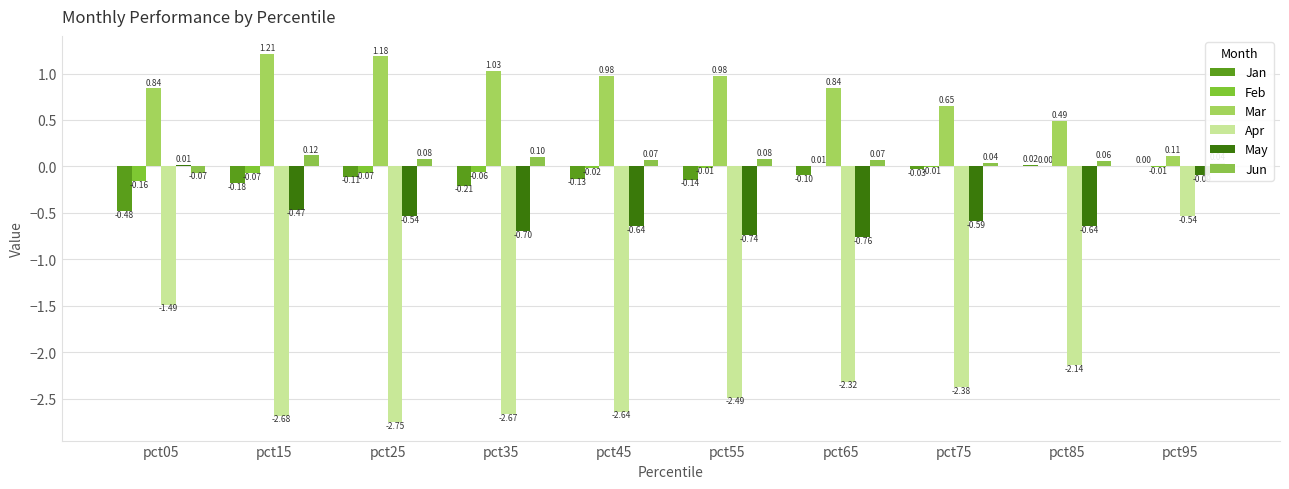

Does the chart contain stacked bars?

No